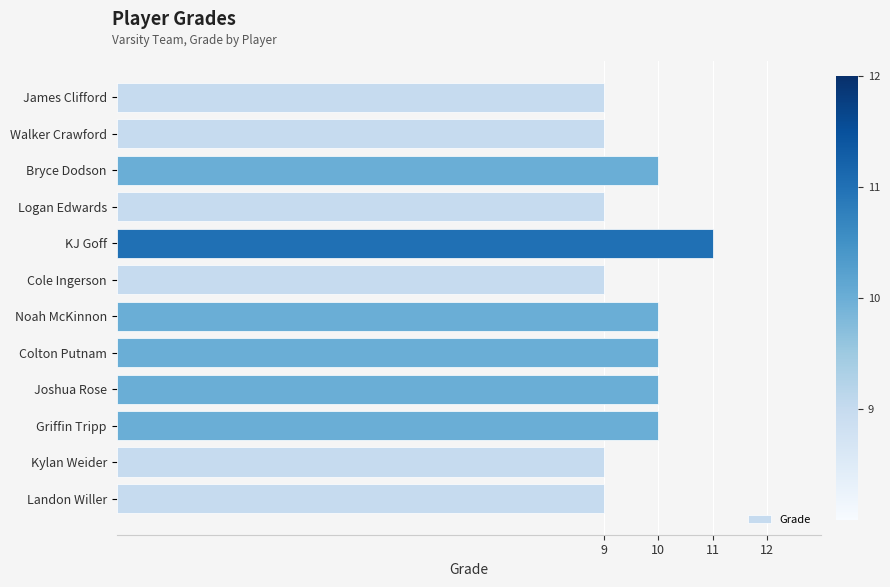

The chart shows a value of 7 at KJ Goff. True or false?

False